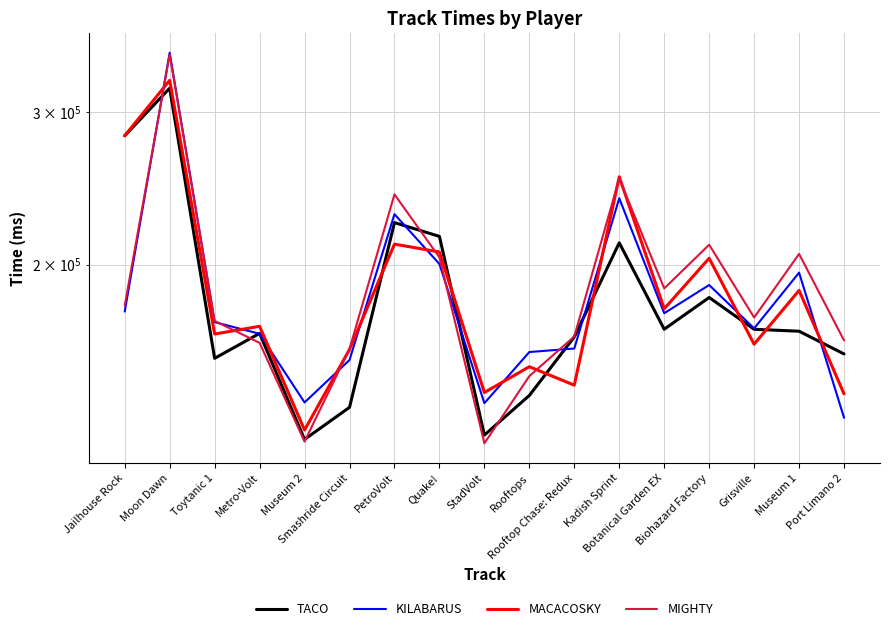

How many data points in TACO are less than 167538?

8